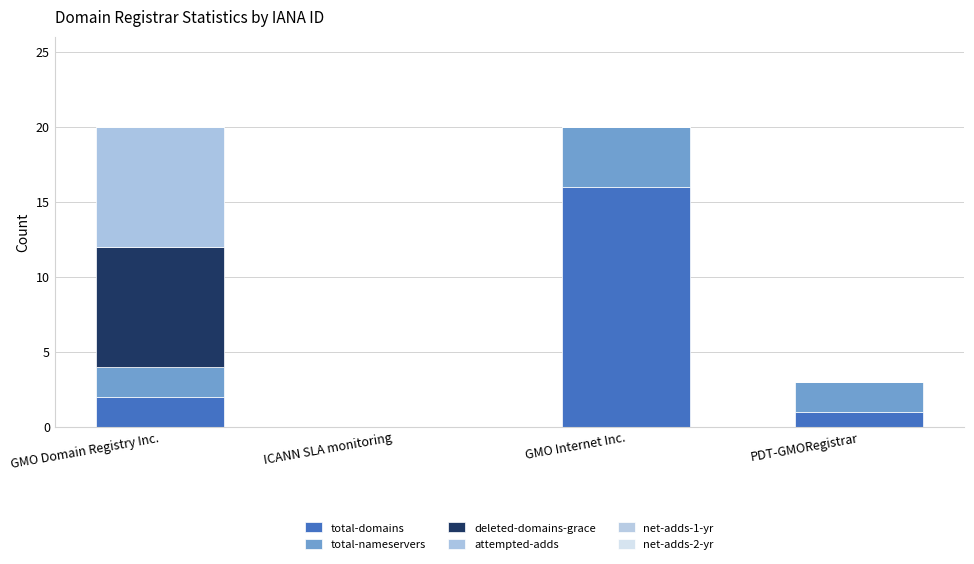

Are the bars grouped side by side (vs. stacked)?

No